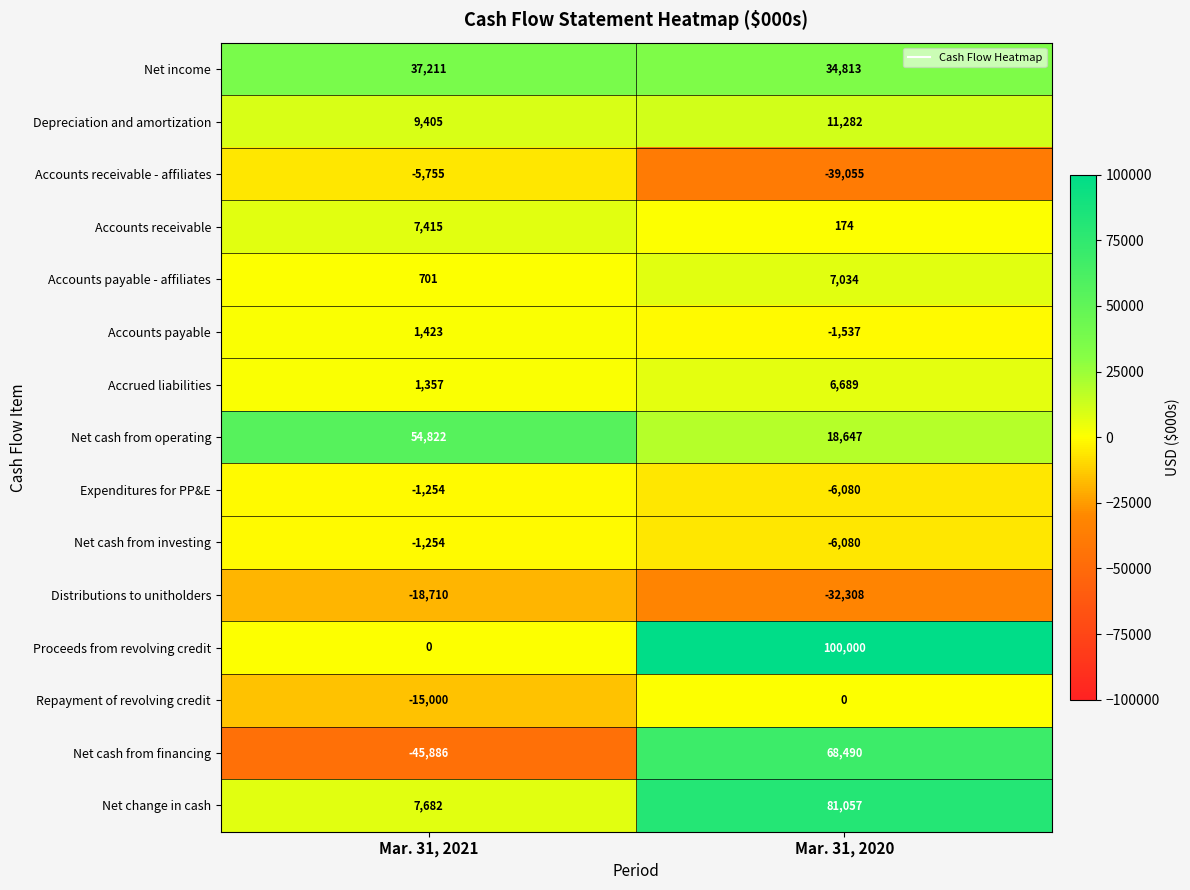

What is the sum of all Accounts receivable - affiliates values?

-44810